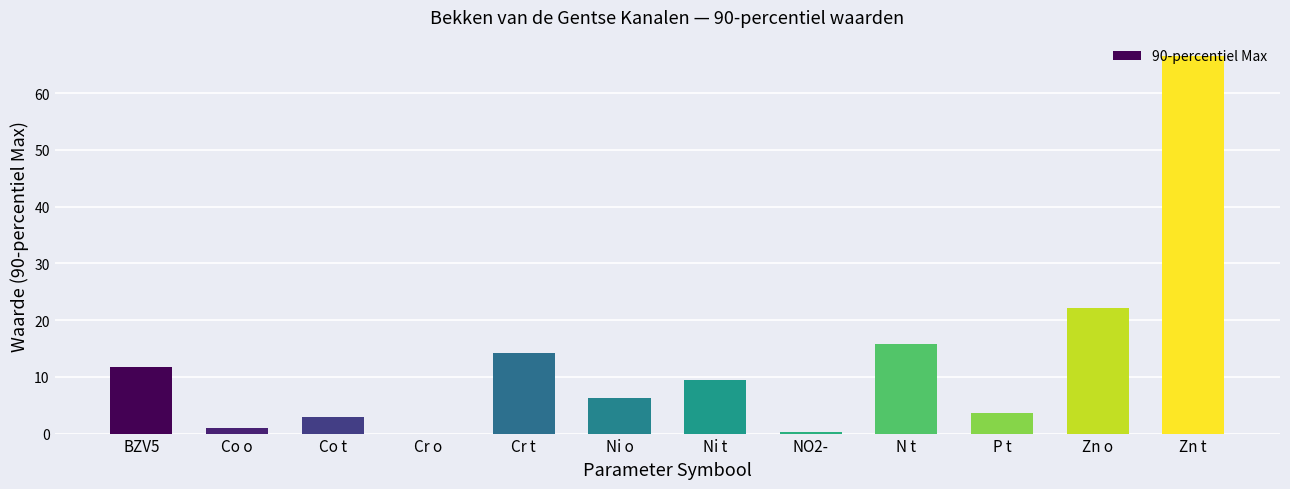

How many values are above zero?

11